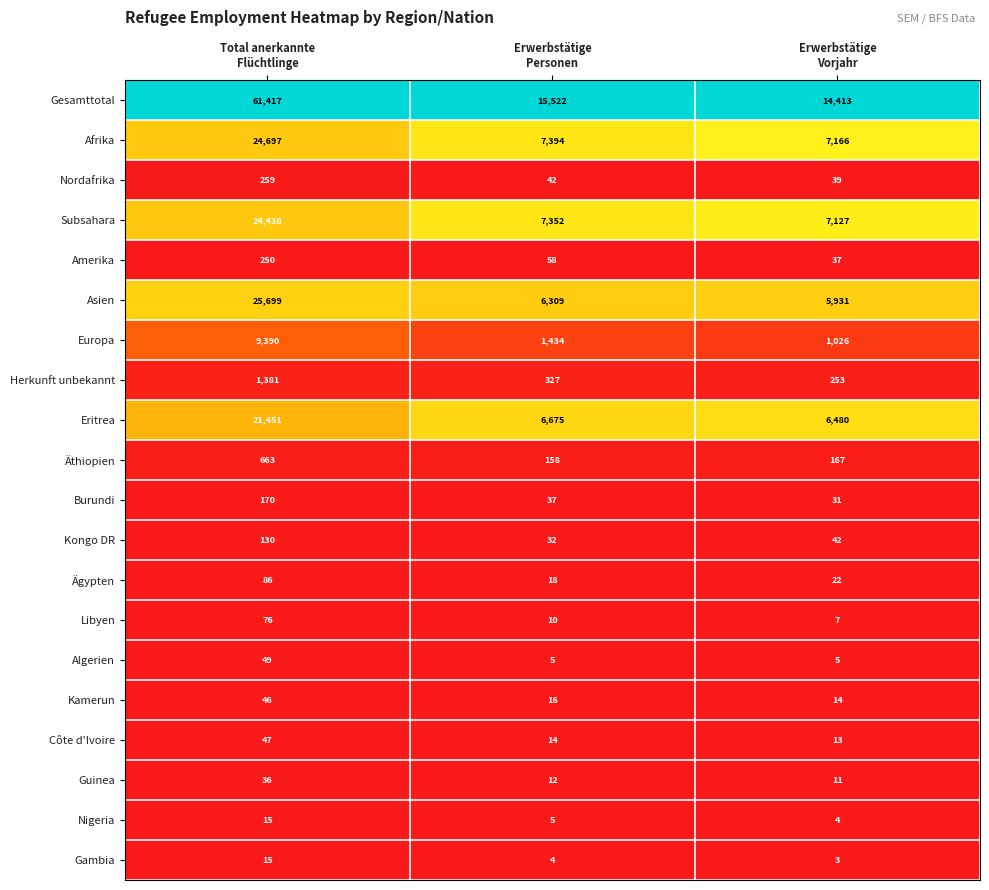

At which category does the chart reach its peak across all series?

Total anerkannte
Flüchtlinge